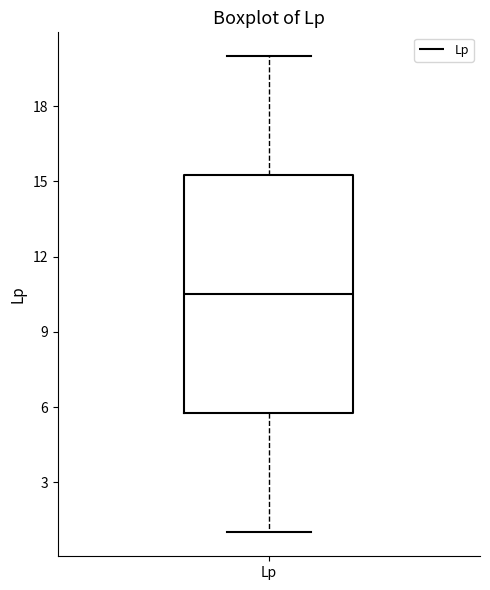

Where is the upper edge of the box for Lp on the y-axis? The values are not printed on the chart, so give them approximately, as read against the axis.

15.5